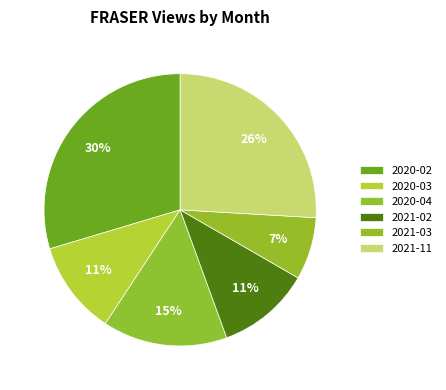

Which category has the biggest portion of the pie?

2020-02